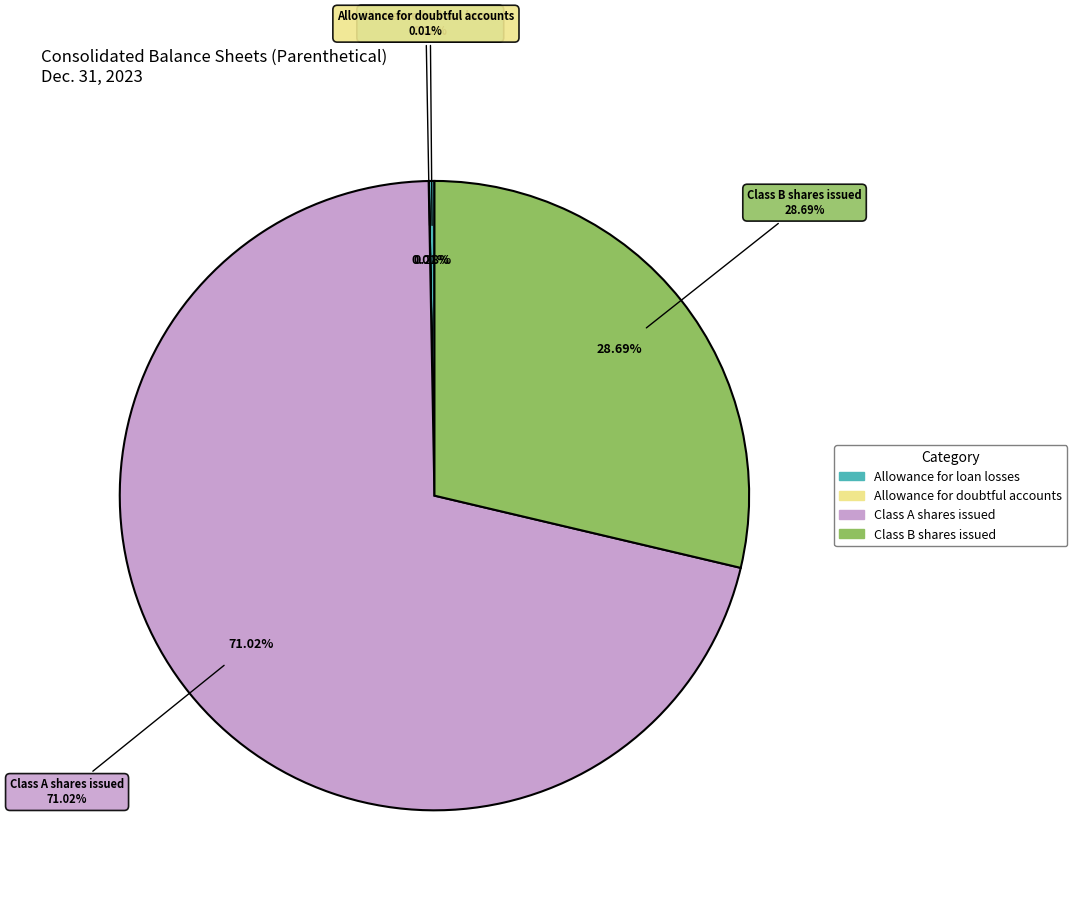

Rank the categories by value from highest to lowest.

Class A shares issued, Class B shares issued, Allowance for loan losses, Allowance for doubtful accounts